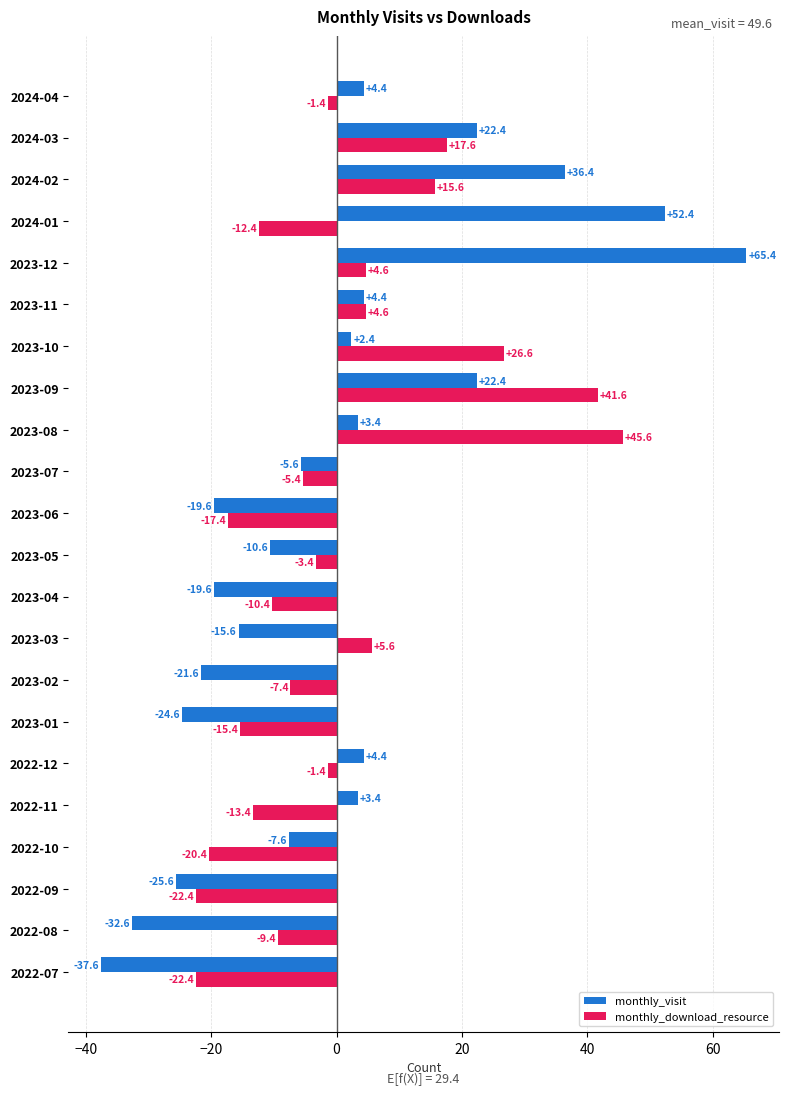

At which category does the chart reach its peak across all series?

2023-12